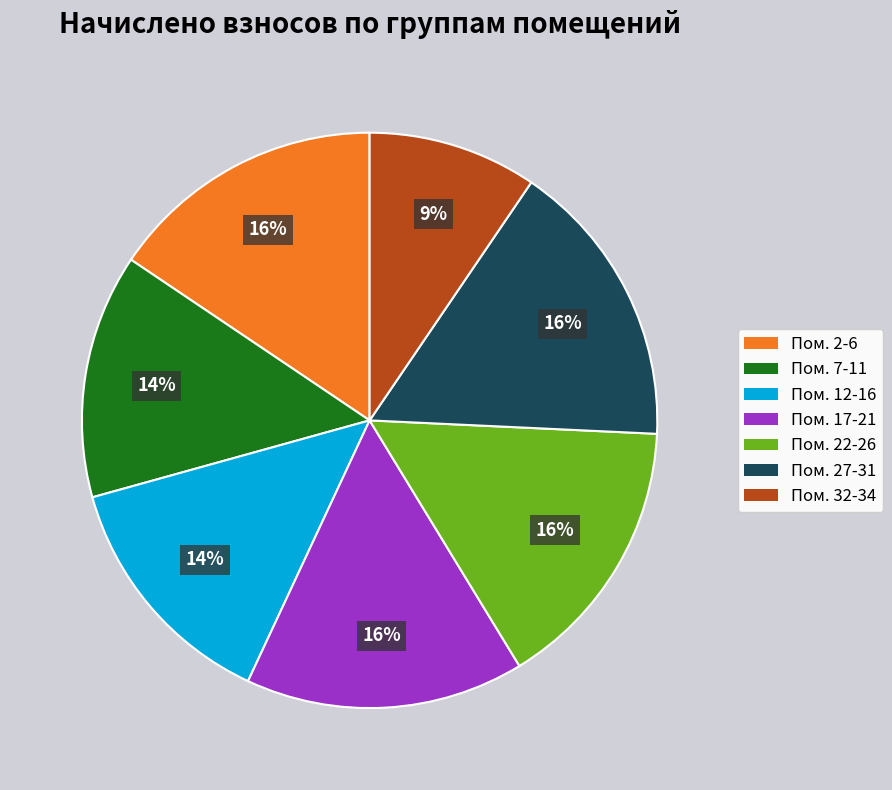

To the nearest percent, what is the difference between the largest and smallest slice percentages?

7%